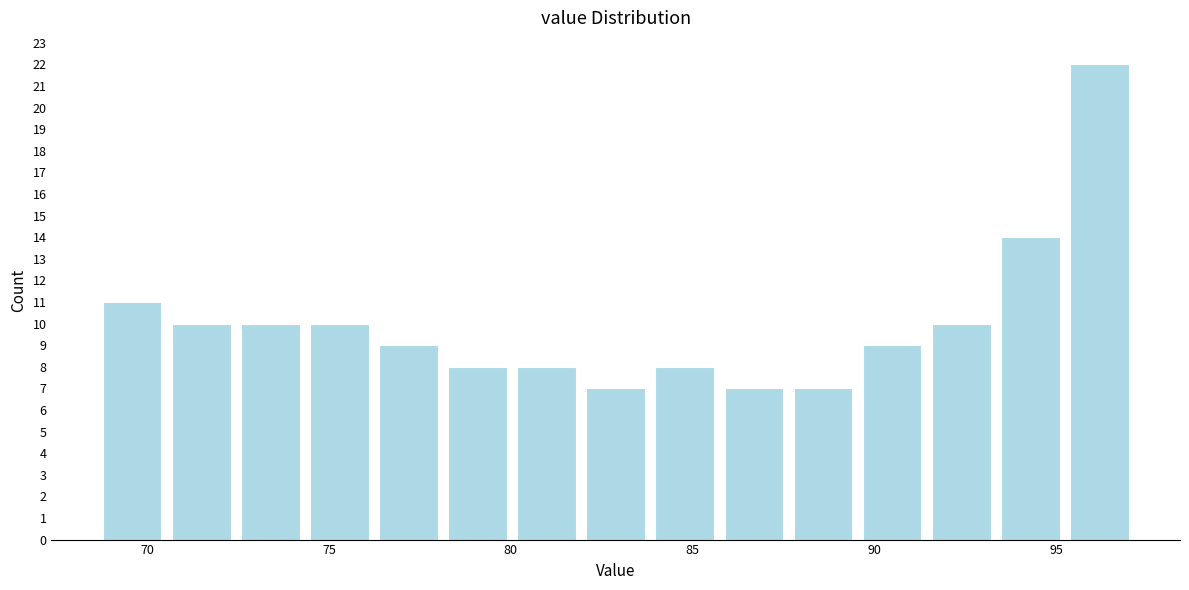

Around what value on the x-axis is the tallest bar? Give the approximate position of its centre, as read against the axis.

96.0